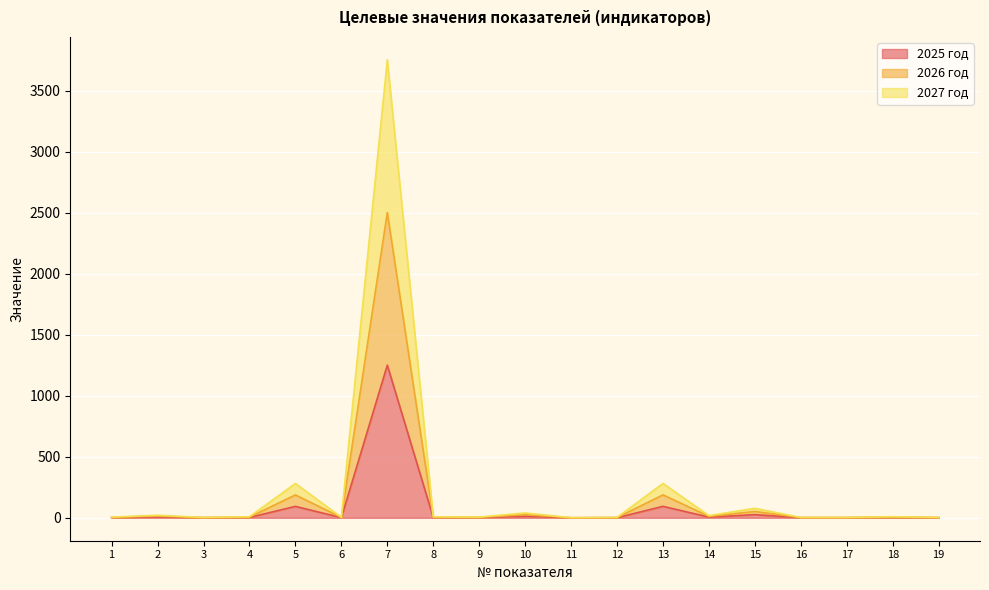

What is the value of the 2026 год point at the 5th from the left?

187.7